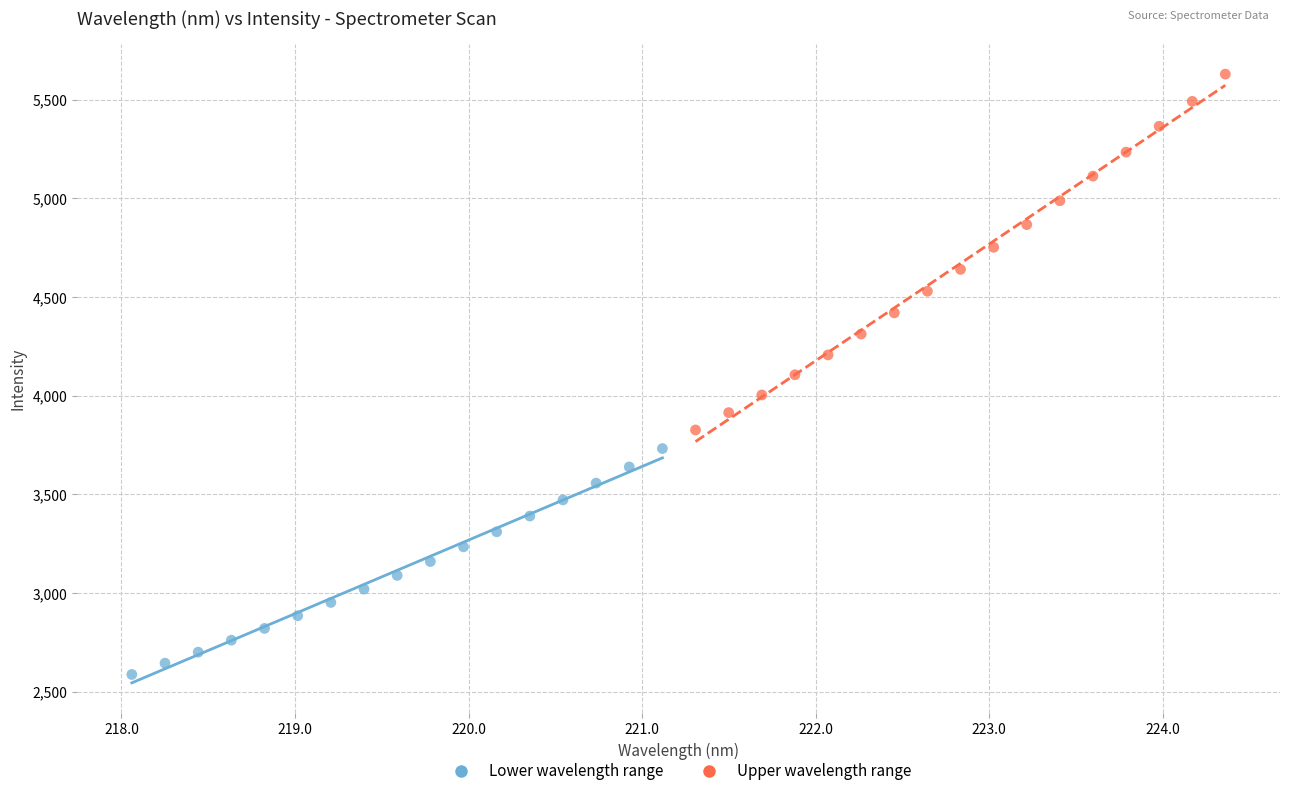

Which series has the widest spread of Y values?

Upper wavelength range